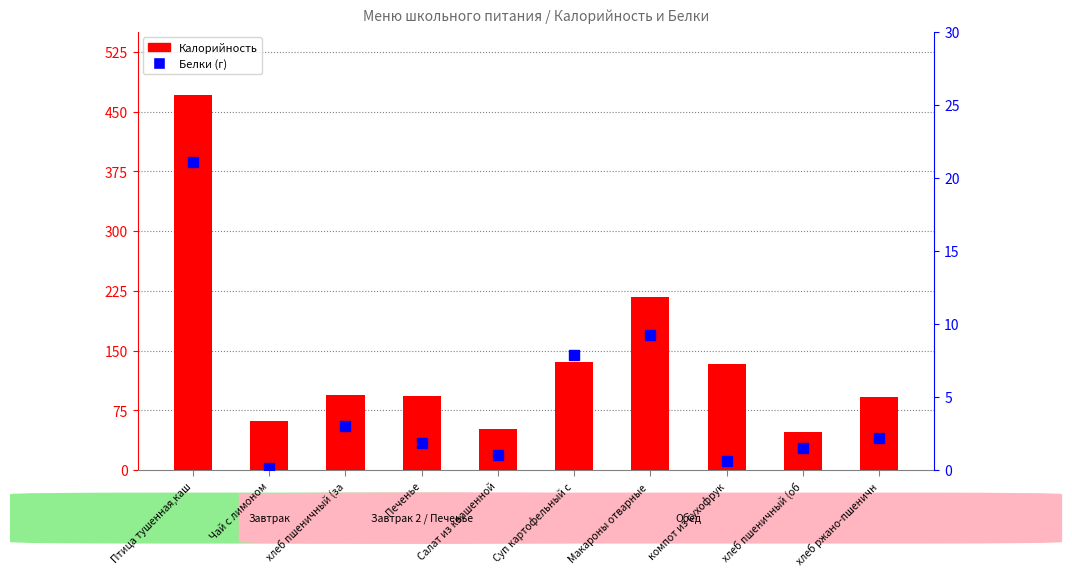

The value of Калорийность at хлеб пшеничный (об is 64.4. True or false?

False